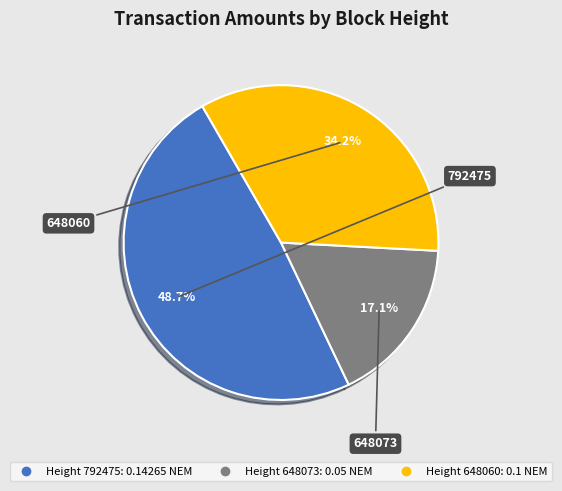

Does any single category account for the majority?

No